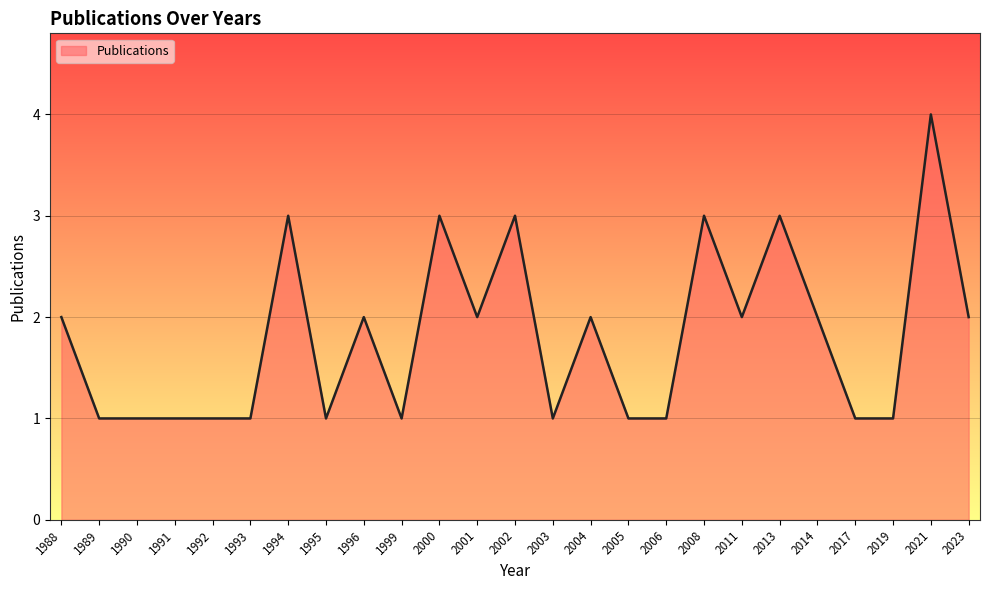

Which category has the highest value across all series?

2021